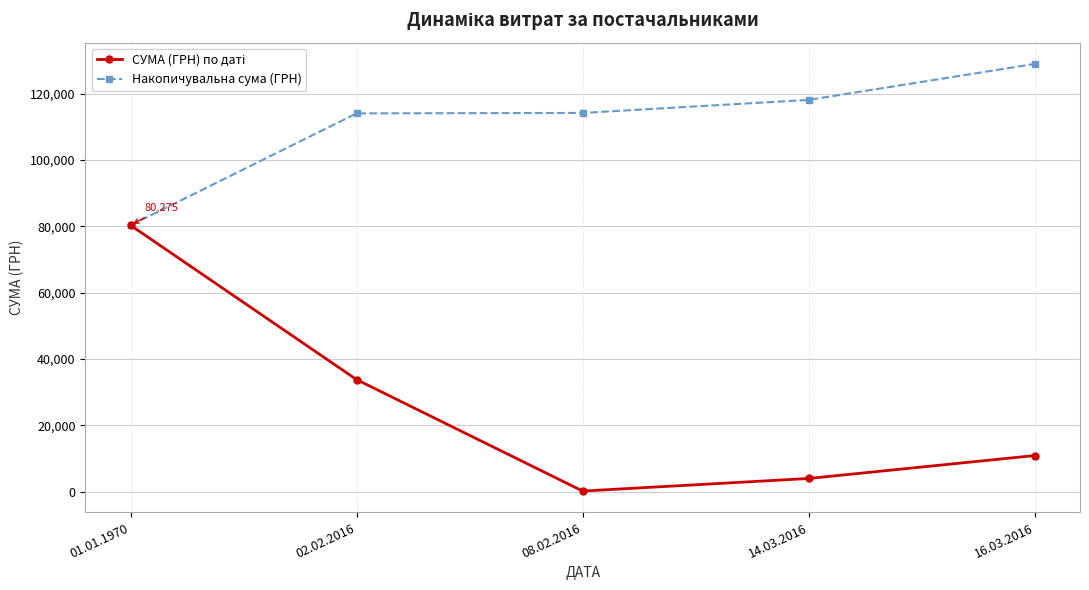

Which series has the largest total across all categories?

Накопичувальна сума (ГРН)